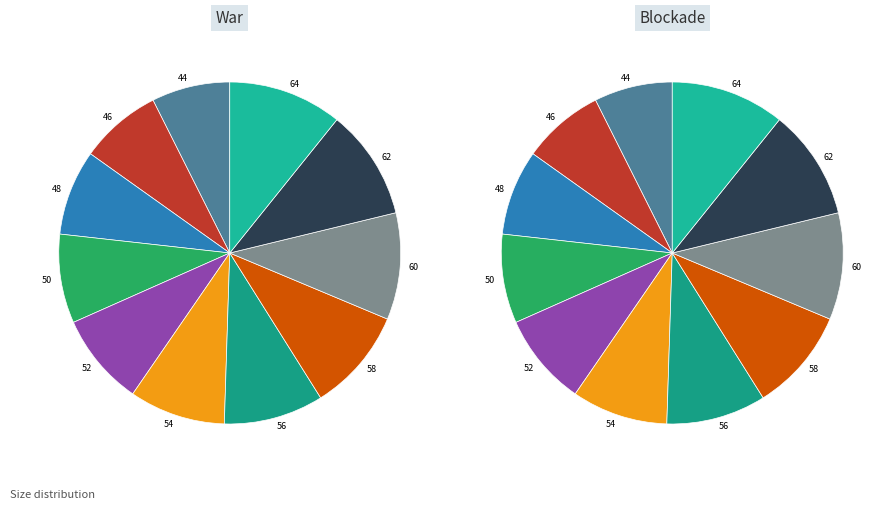

Which slice is the smallest?

44